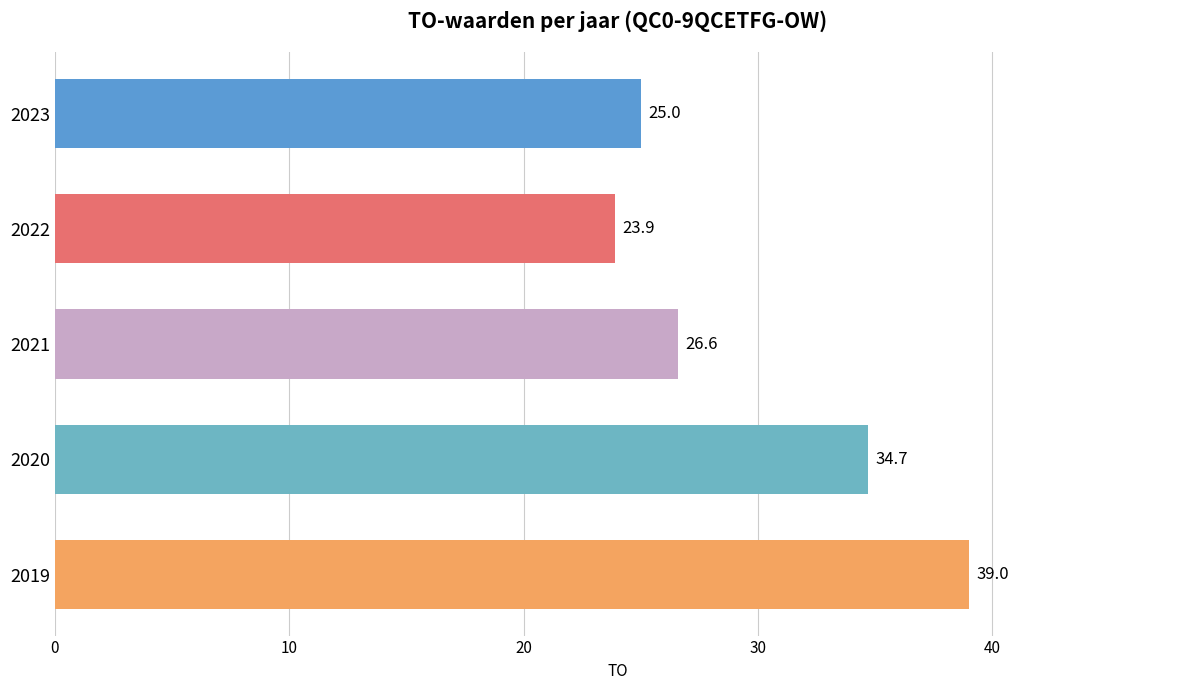

Does the chart contain stacked bars?

No